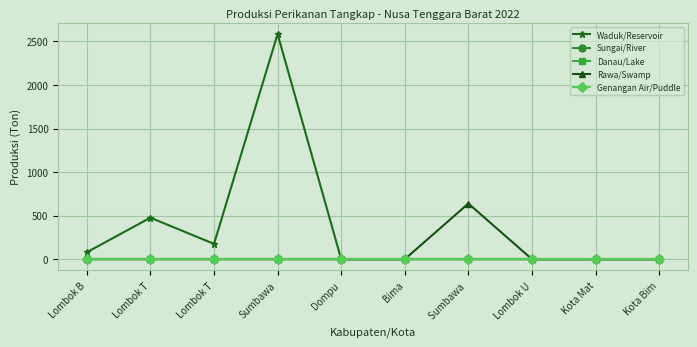

What is the difference between the highest and lowest values at Lombok T?

476.4